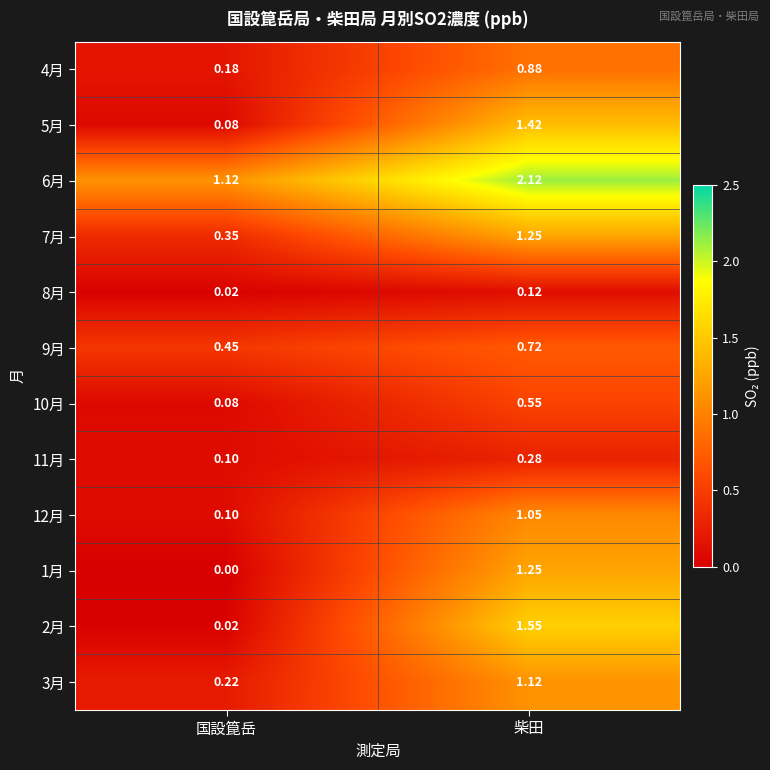

Where is 9月 nearest to the value 0?

国設箟岳